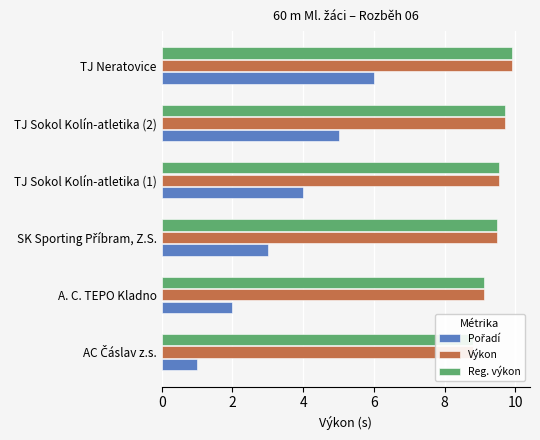

The Pořadí series shows 9.5 at TJ Neratovice. True or false?

False